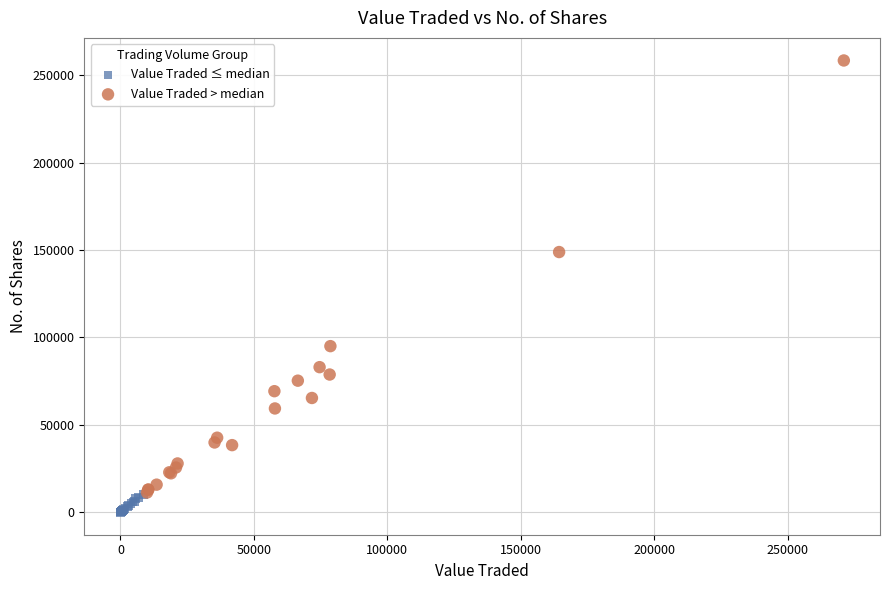

Which series contains the lowest Y value?

Value Traded ≤ median